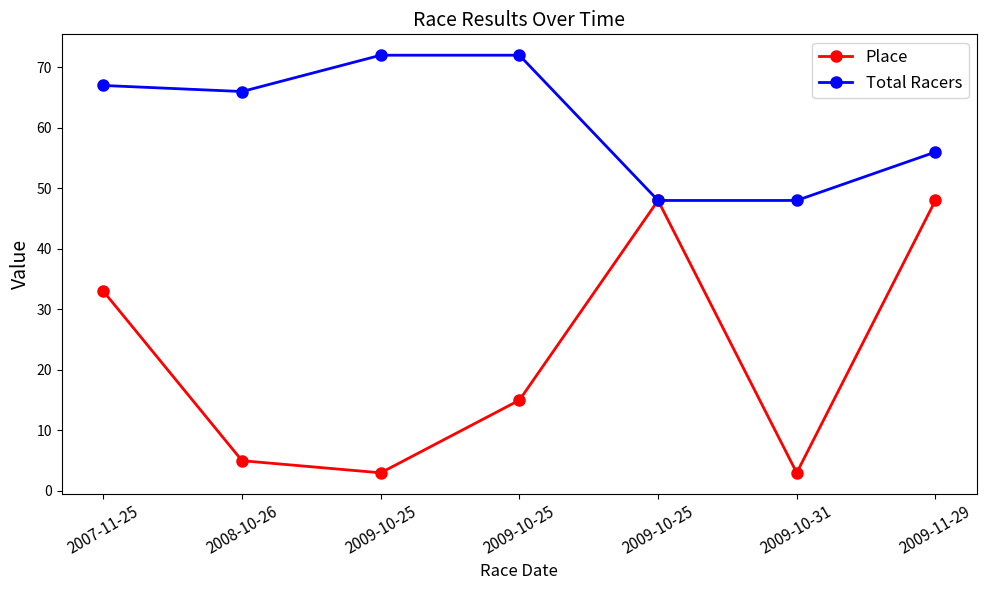

What are all the series names shown in the legend?

Place, Total Racers